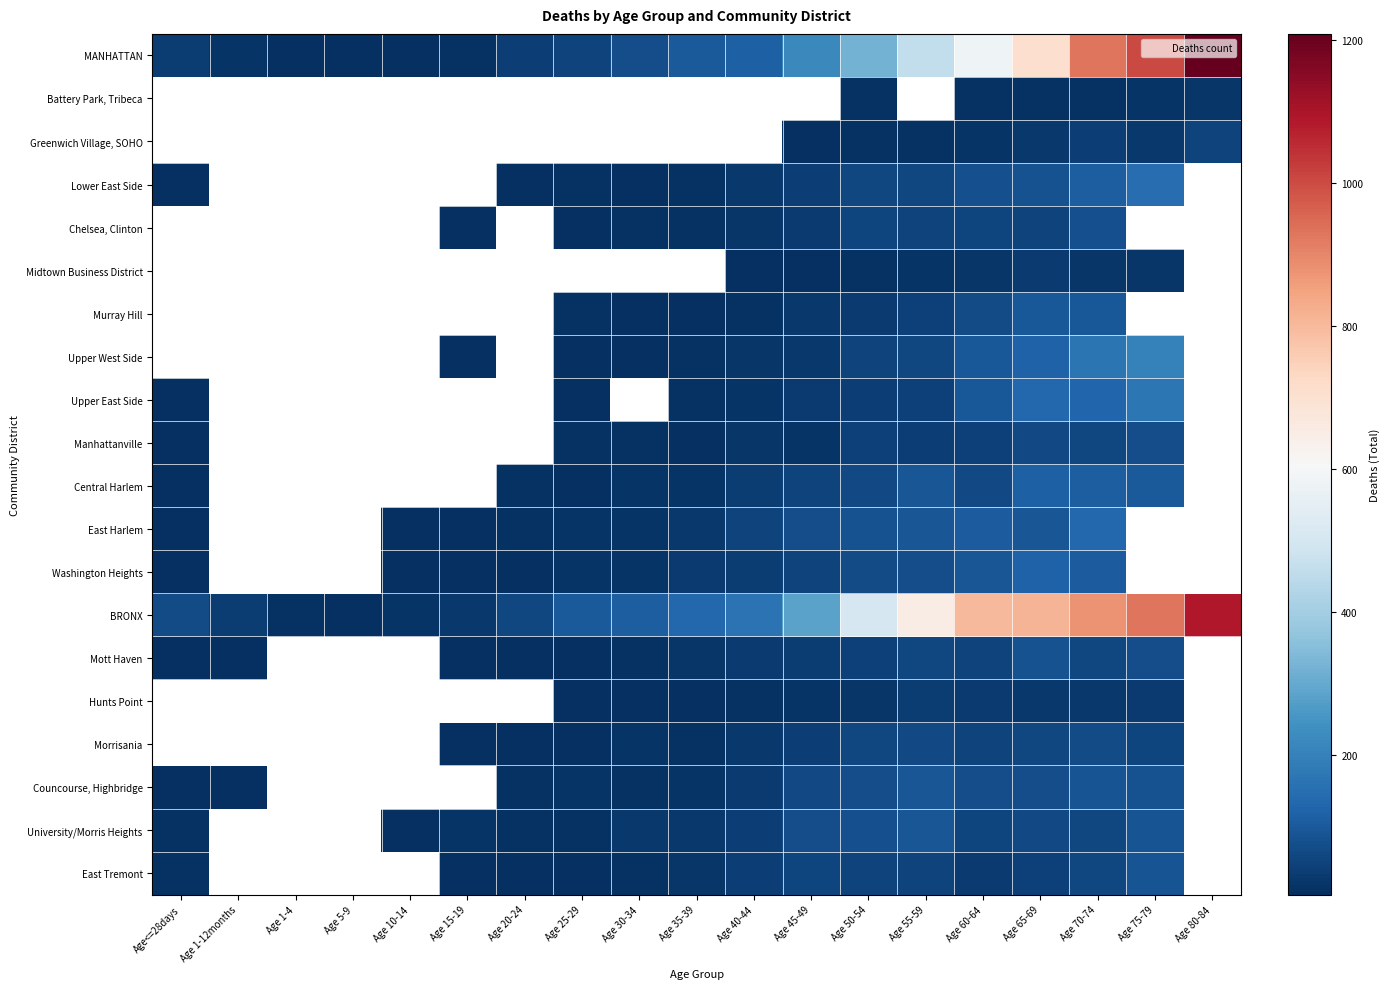

How many data points in Chelsea, Clinton are less than 12?

3